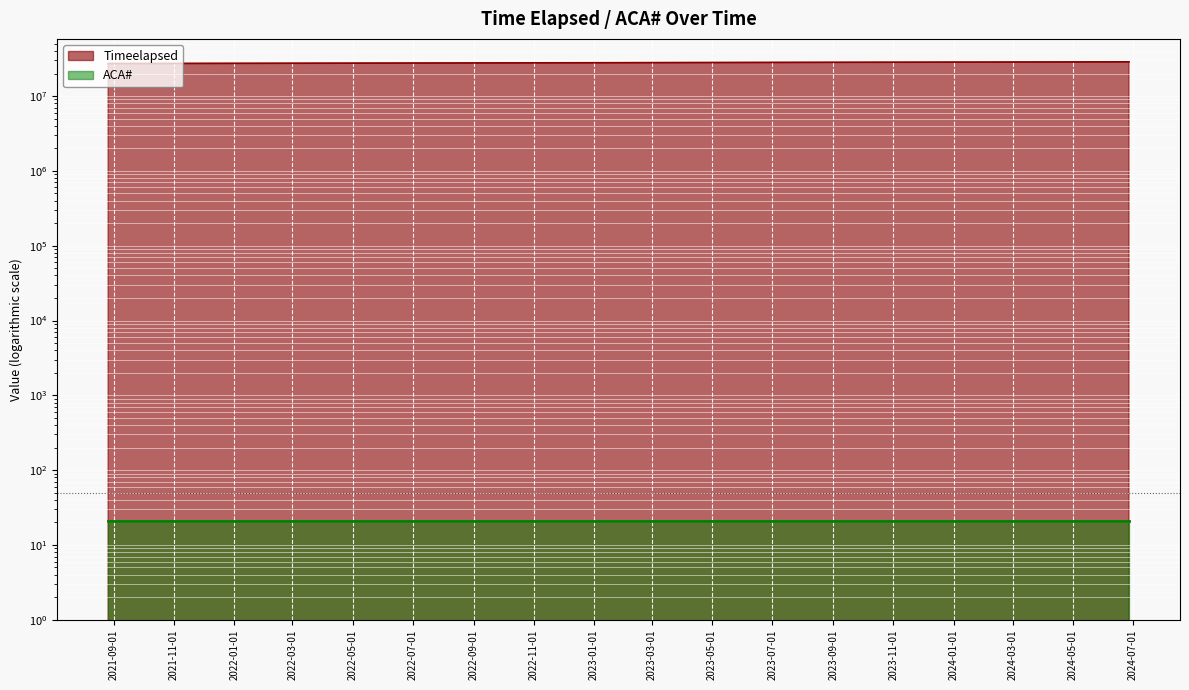

List the labels in order of value, smallest first.

2021-08-26, 2021-10-17, 2021-12-25, 2022-03-13, 2022-06-09, 2022-06-10, 2022-11-01, 2022-11-26, 2023-03-29, 2023-05-02, 2023-08-10, 2023-12-04, 2023-12-07, 2024-04-22, 2024-04-22, 2024-04-26, 2024-04-26, 2024-06-27